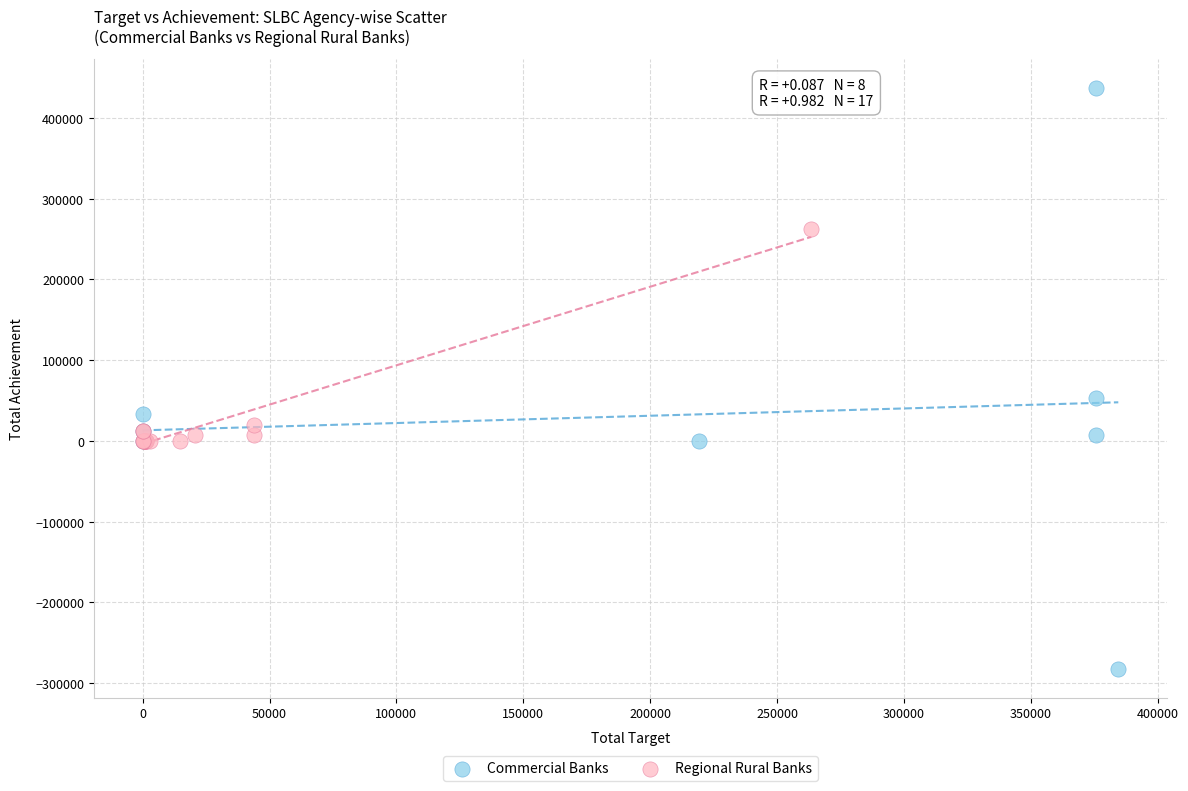

Which series contains the lowest Y value?

Commercial Banks